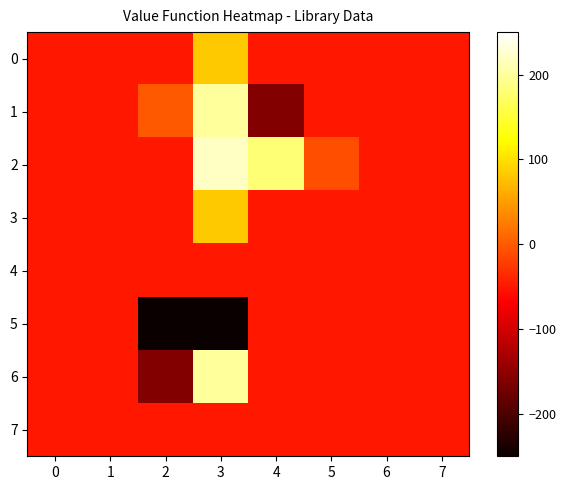

What is the total value across all series at 4?

-278.4